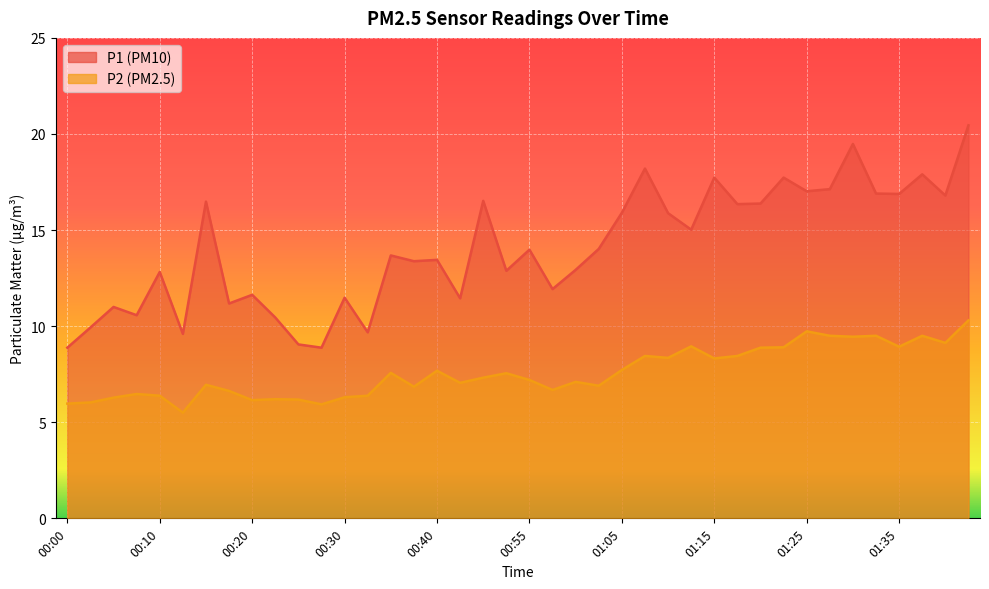

How many lines are shown in the chart?

2